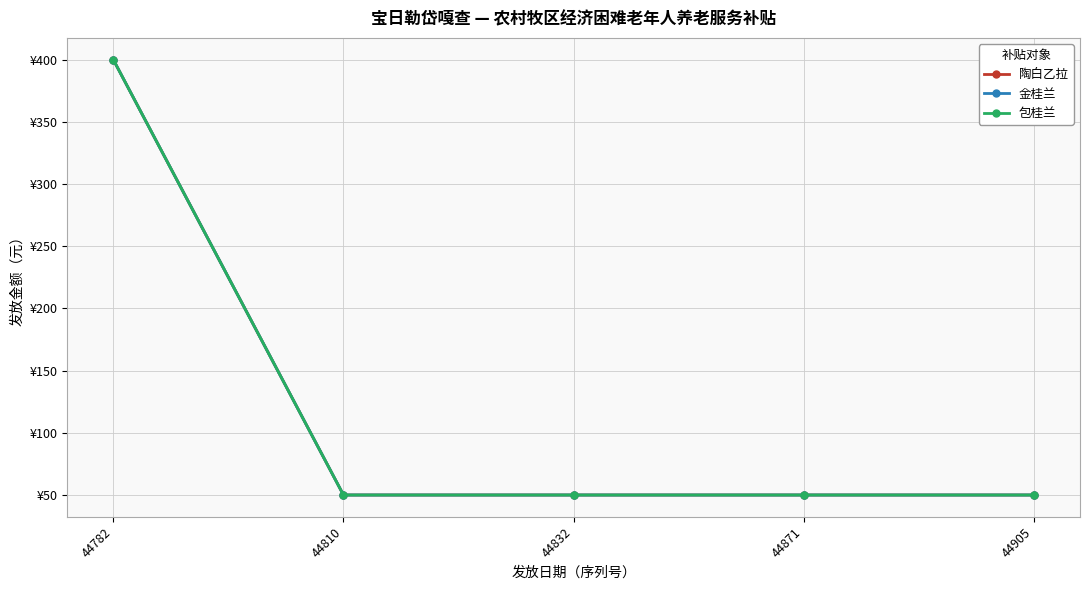

Reading right to left, list all the values displayed in this chart.

陶白乙拉: 44905=50	44871=50	44832=50	44810=50	44782=400
金桂兰: 44905=50	44871=50	44832=50	44810=50	44782=400
包桂兰: 44905=50	44871=50	44832=50	44810=50	44782=400